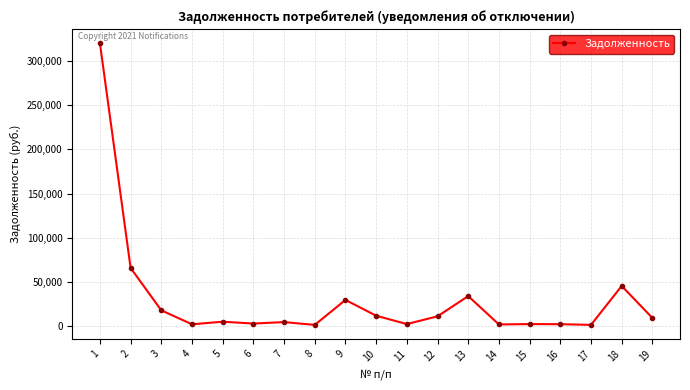

The value at 12 is 10755.0. True or false?

True